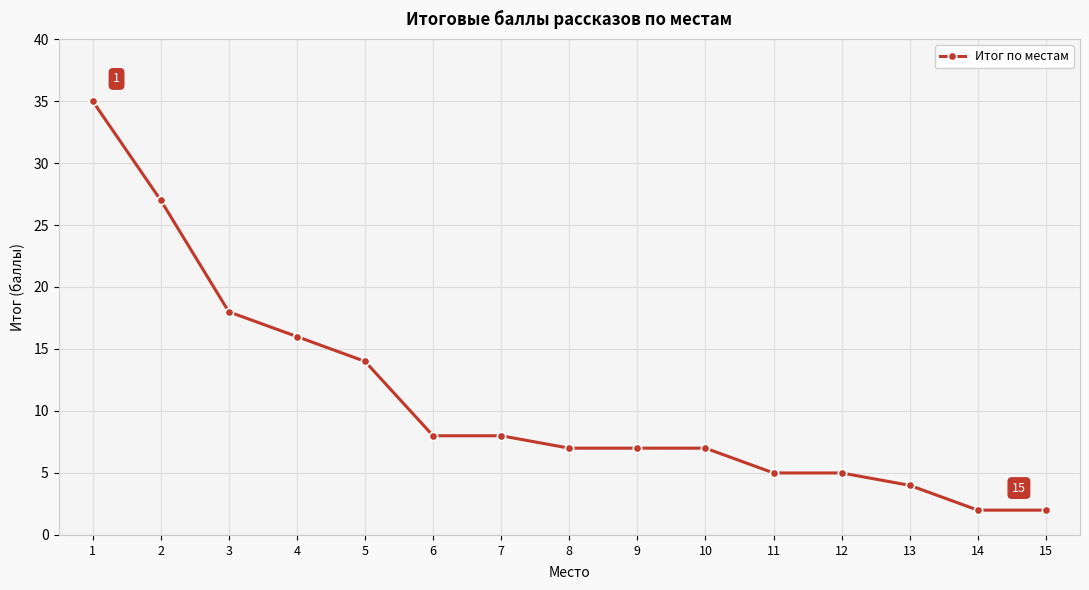

What is the difference between the second highest and minimum values?

25